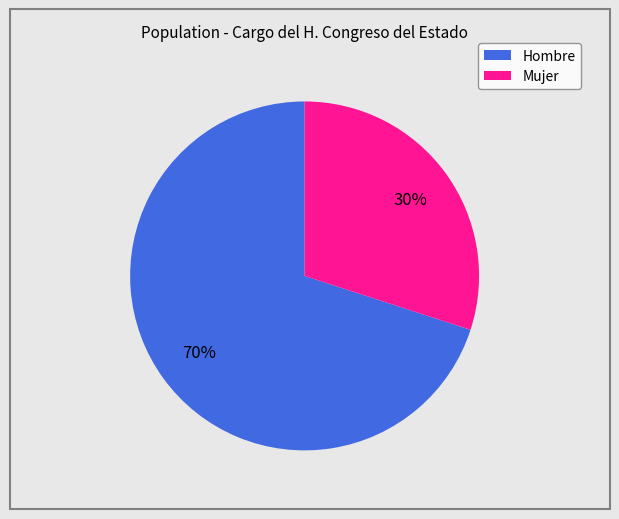

Is the sum of Mujer and Hombre greater than half?

Yes